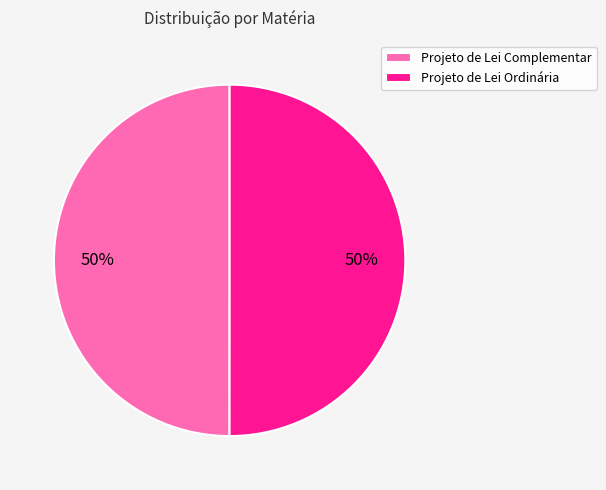

Approximately how many times larger is the value at Projeto de Lei Complementar compared to Projeto de Lei Ordinária?

1.0